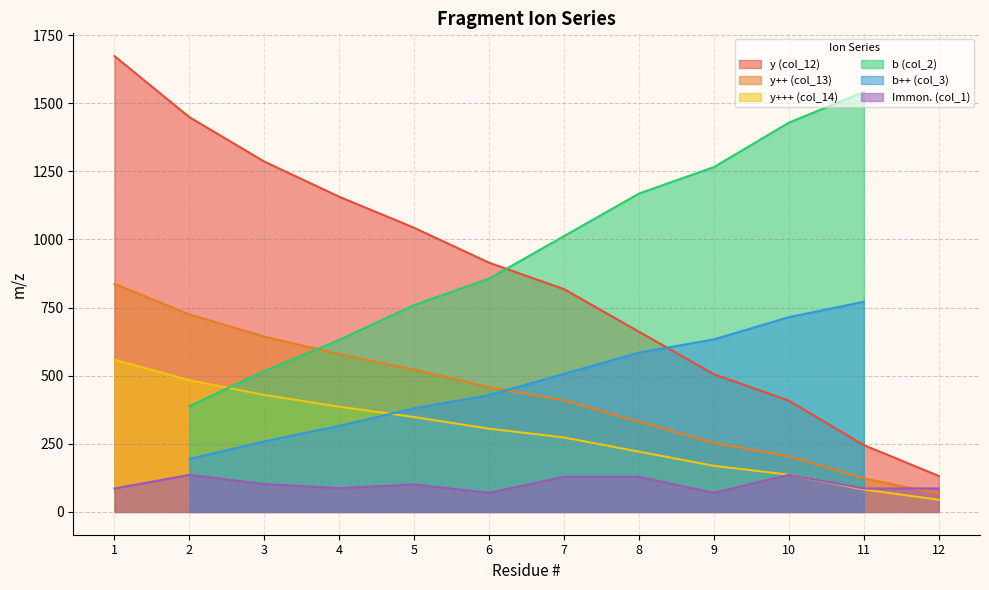

How many categories are shown in the chart?

12